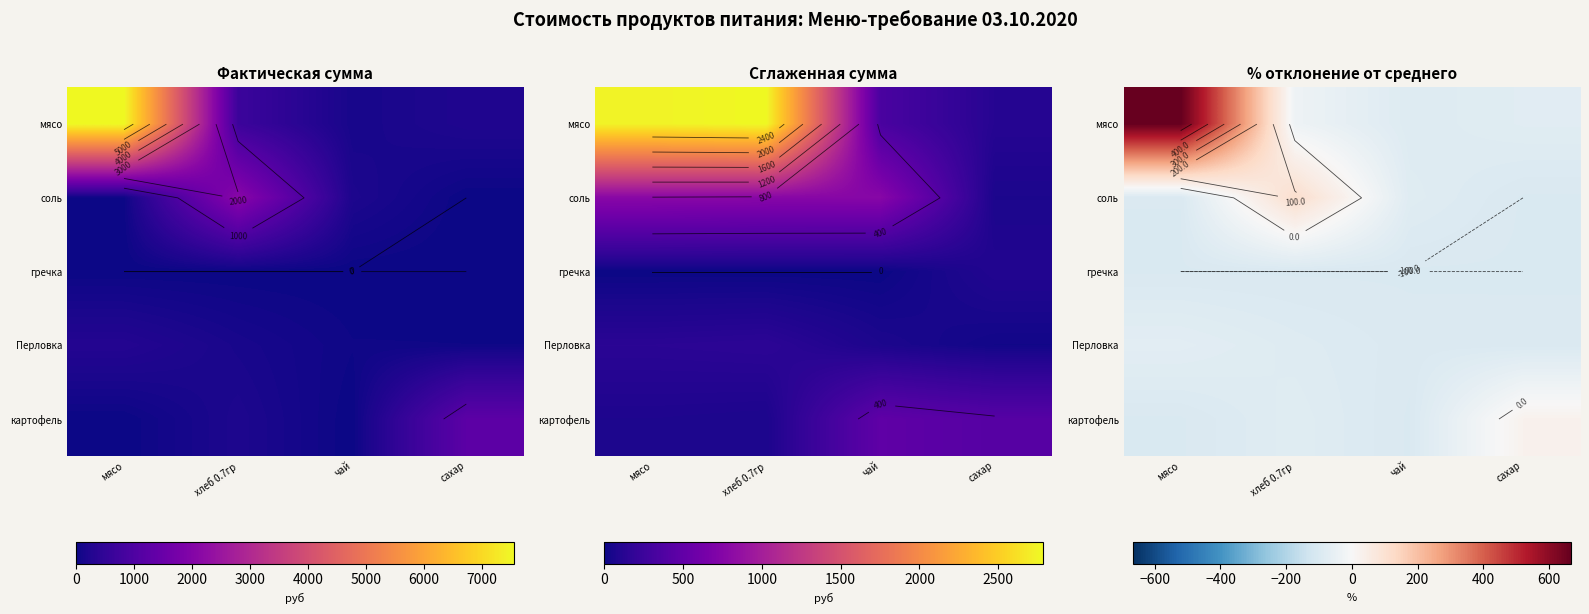

Which has a higher value, сахар or хлеб 0.7гр?

хлеб 0.7гр